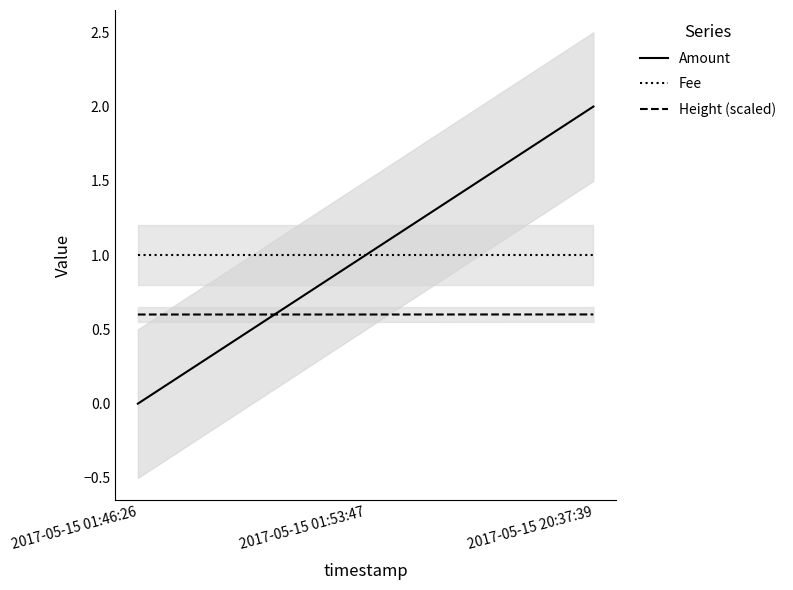

What is the label of the 2nd point from the left?

2017-05-15 01:53:47